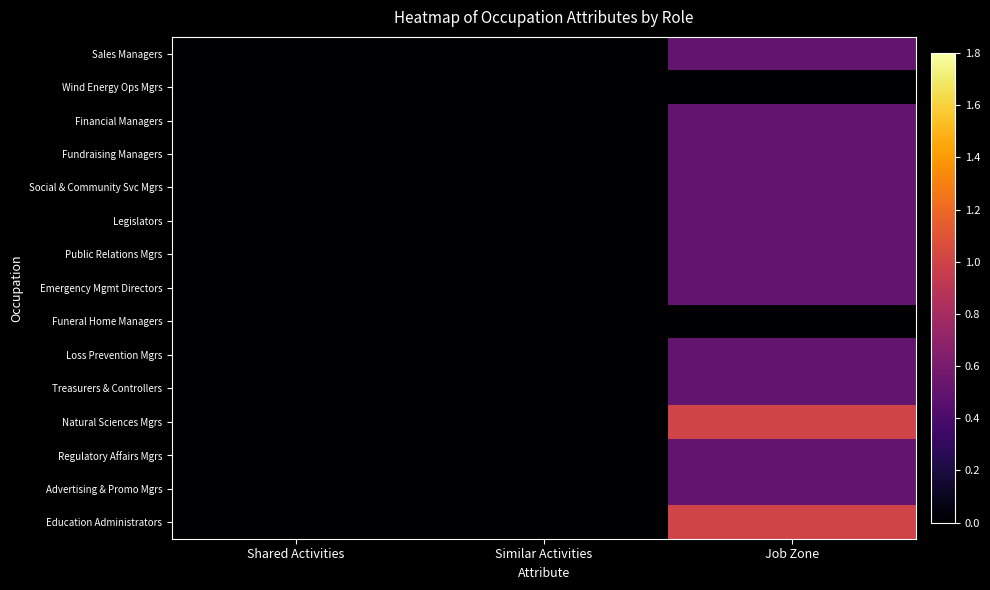

Reading left to right, transcribe all the data shown in this chart.

Sales Managers: Shared Activities=0.0	Similar Activities=0.0	Job Zone=0.5
Wind Energy Ops Mgrs: Shared Activities=0.0	Similar Activities=0.0	Job Zone=0.0
Financial Managers: Shared Activities=0.0	Similar Activities=0.0	Job Zone=0.5
Fundraising Managers: Shared Activities=0.0	Similar Activities=0.0	Job Zone=0.5
Social & Community Svc Mgrs: Shared Activities=0.0	Similar Activities=0.0	Job Zone=0.5
Legislators: Shared Activities=0.0	Similar Activities=0.0	Job Zone=0.5
Public Relations Mgrs: Shared Activities=0.0	Similar Activities=0.0	Job Zone=0.5
Emergency Mgmt Directors: Shared Activities=0.0	Similar Activities=0.0	Job Zone=0.5
Funeral Home Managers: Shared Activities=0.0	Similar Activities=0.0	Job Zone=0.0
Loss Prevention Mgrs: Shared Activities=0.0	Similar Activities=0.0	Job Zone=0.5
Treasurers & Controllers: Shared Activities=0.0	Similar Activities=0.0	Job Zone=0.5
Natural Sciences Mgrs: Shared Activities=0.0	Similar Activities=0.0	Job Zone=1.0
Regulatory Affairs Mgrs: Shared Activities=0.0	Similar Activities=0.0	Job Zone=0.5
Advertising & Promo Mgrs: Shared Activities=0.0	Similar Activities=0.0	Job Zone=0.5
Education Administrators: Shared Activities=0.0	Similar Activities=0.0	Job Zone=1.0